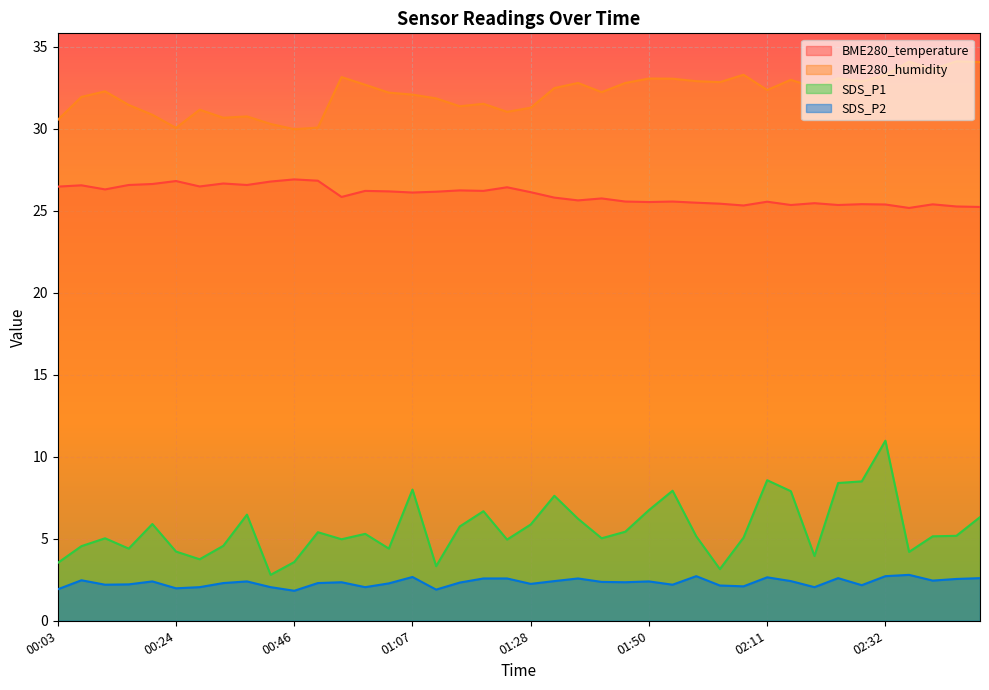

Which series has the largest range (max minus min)?

SDS_P1